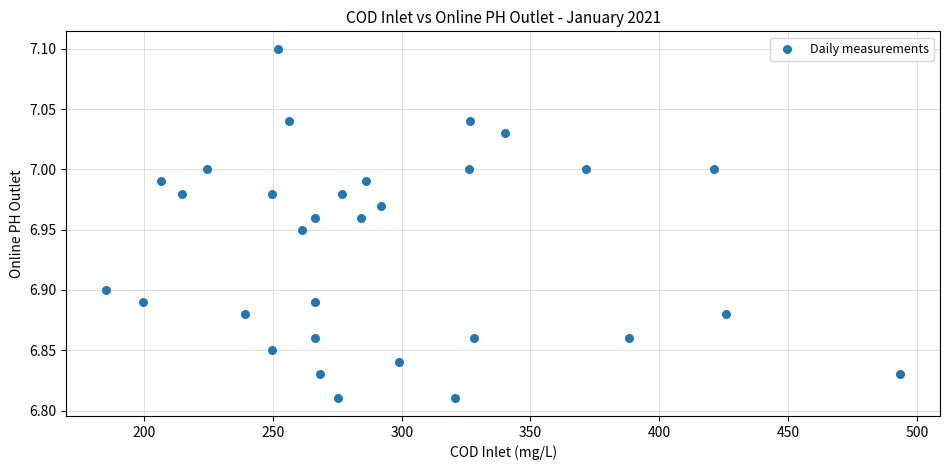

What is the range of Y values (max minus min)?

0.3